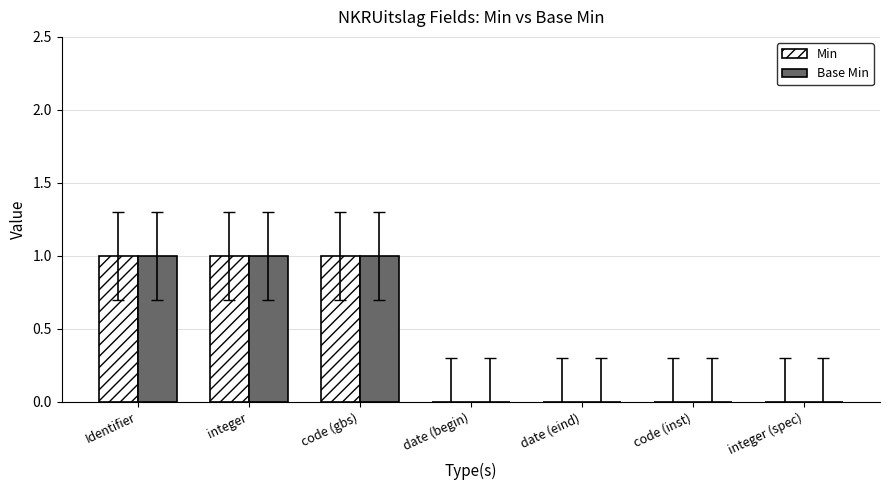

How many groups of bars are there?

7